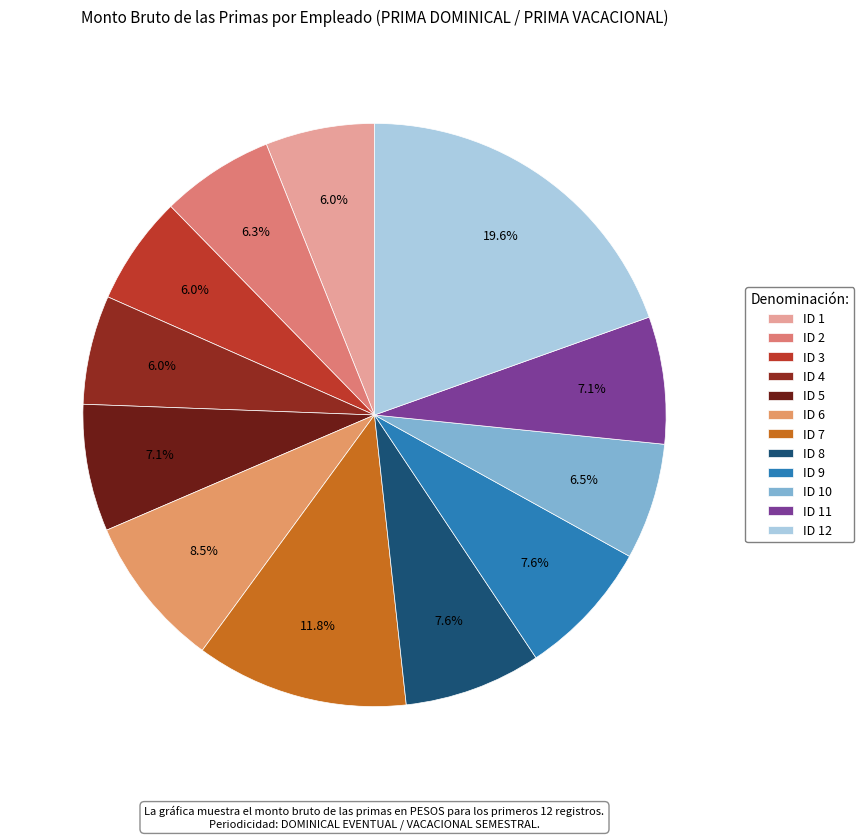

Is the sum of ID 1 and ID 10 greater than half?

No